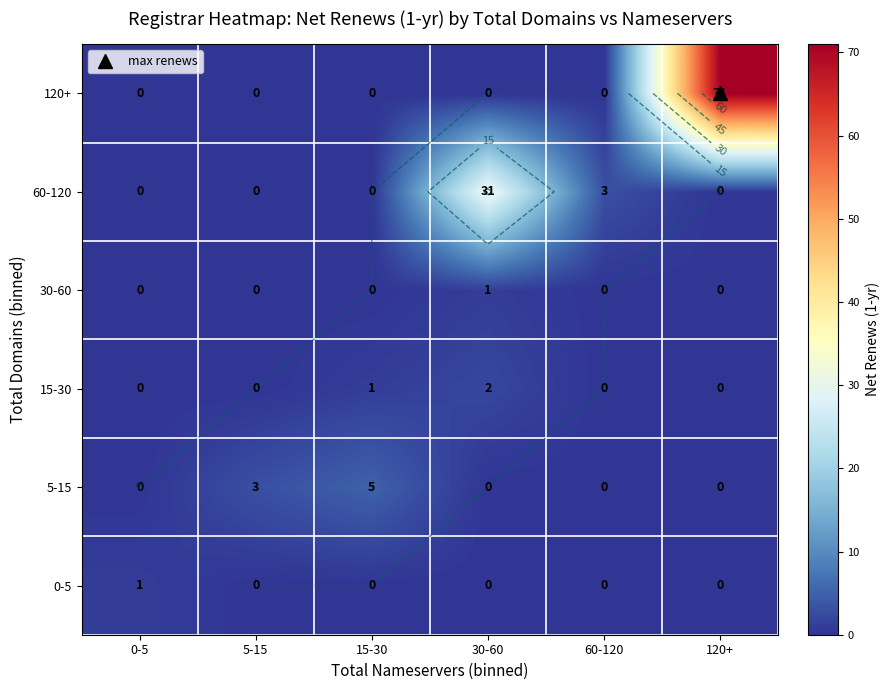

Count the number of data series in this chart.

6